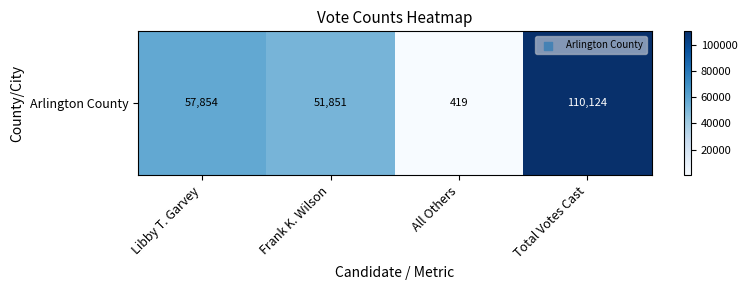

Which has a higher value, Frank K. Wilson or All Others?

Frank K. Wilson